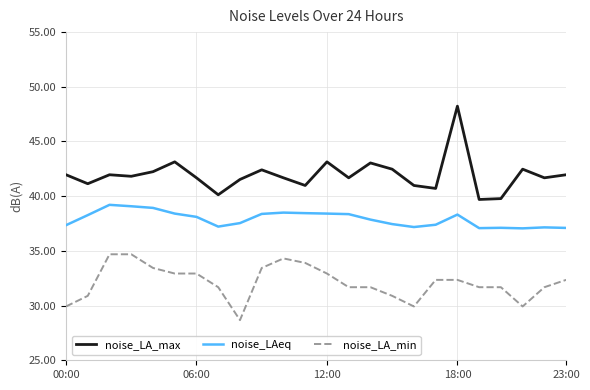

List the series in order of their peak value, highest first.

noise_LA_max, noise_LAeq, noise_LA_min